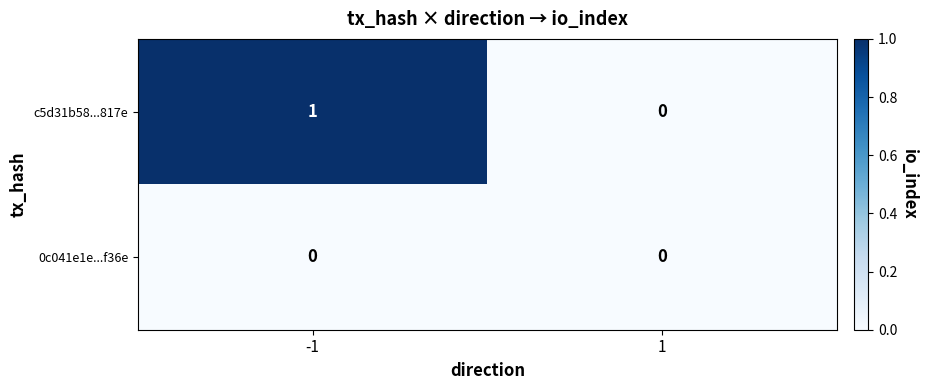

Reading left to right, extract all data points from this chart.

c5d31b58...817e: -1=1	1=0
0c041e1e...f36e: -1=0	1=0